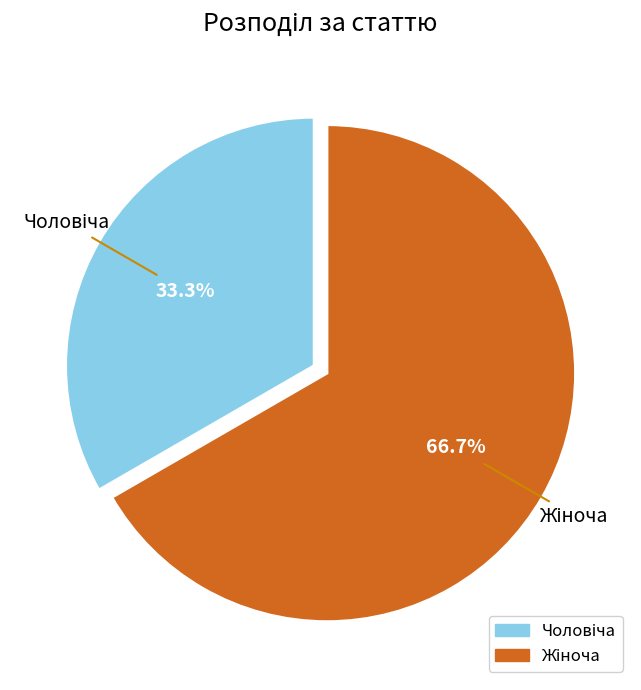

Does any single category account for the majority?

Yes